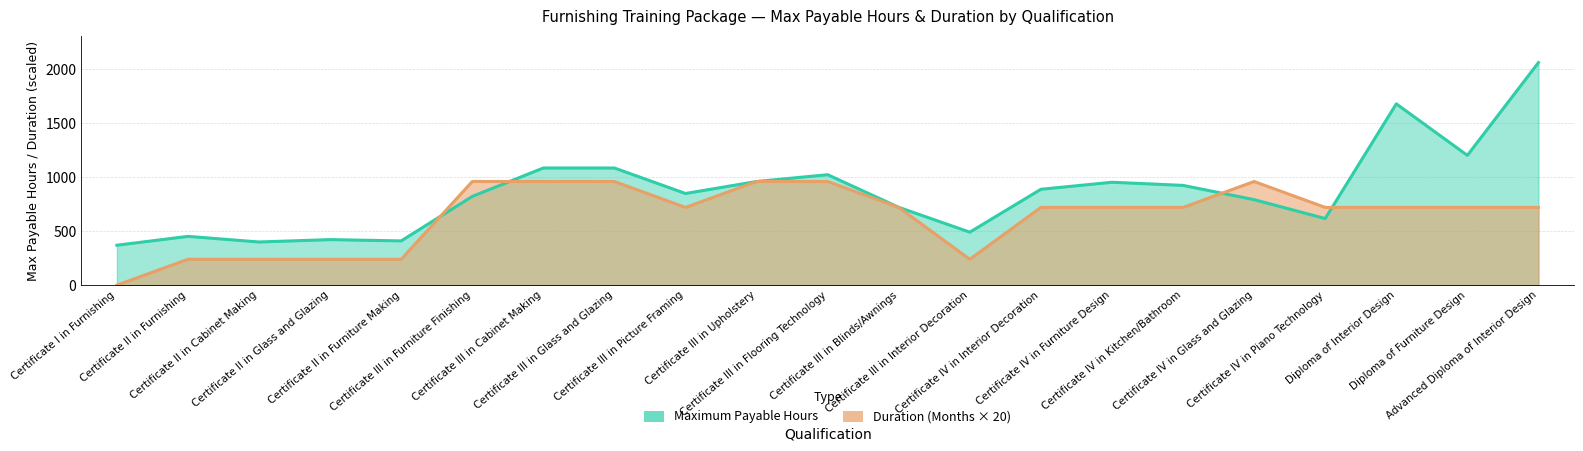

At which category does Maximum Payable Hours reach its first local valley?

Certificate II in Cabinet Making